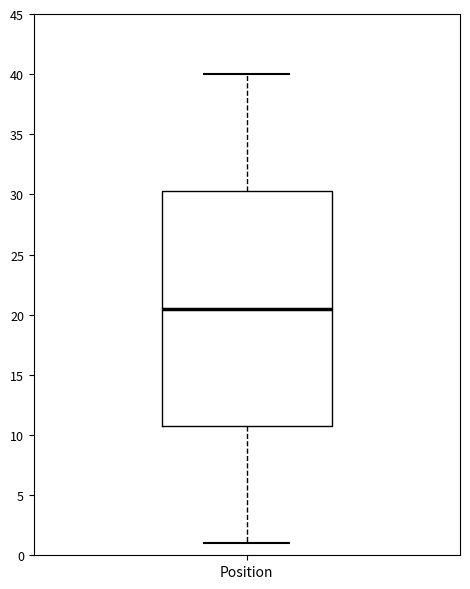

Transcribe this box plot: give where the median line is, the range the box spans, and where the two whiskers end, as read against the y-axis. The values are not printed on the chart, so give them approximately, as read against the axis.

median 20.5, box 11.0 to 30.5, whiskers 1.0 to 40.0